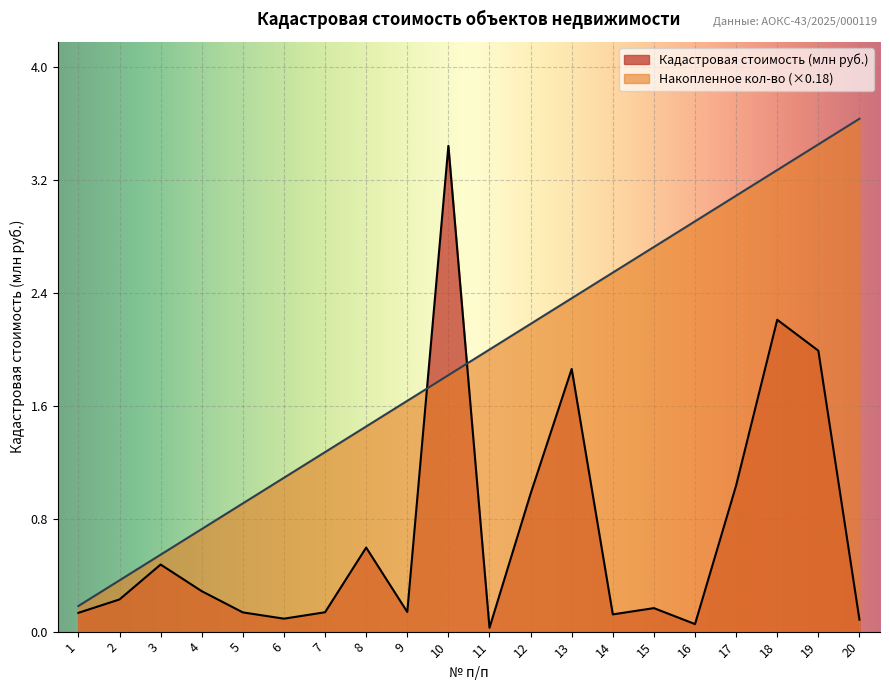

The value of Cumulative Count at 1 is 0.2. True or false?

True